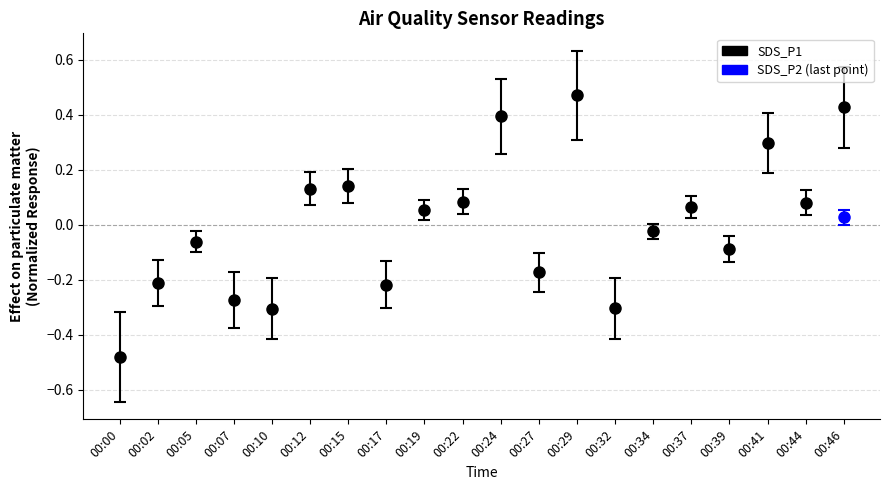

What is the difference between the maximum and minimum values?

1.0